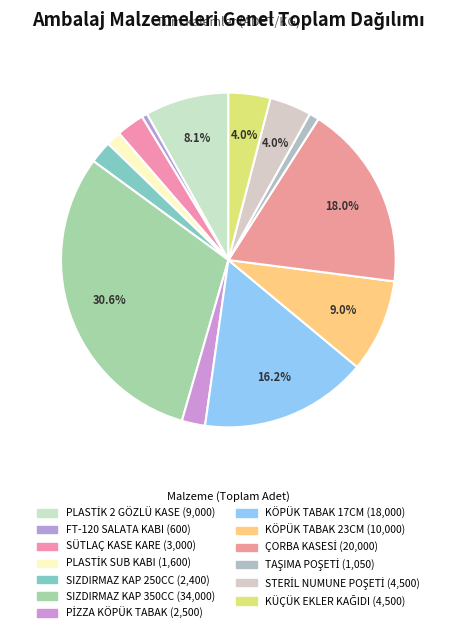

How many segments does this pie chart have?

13